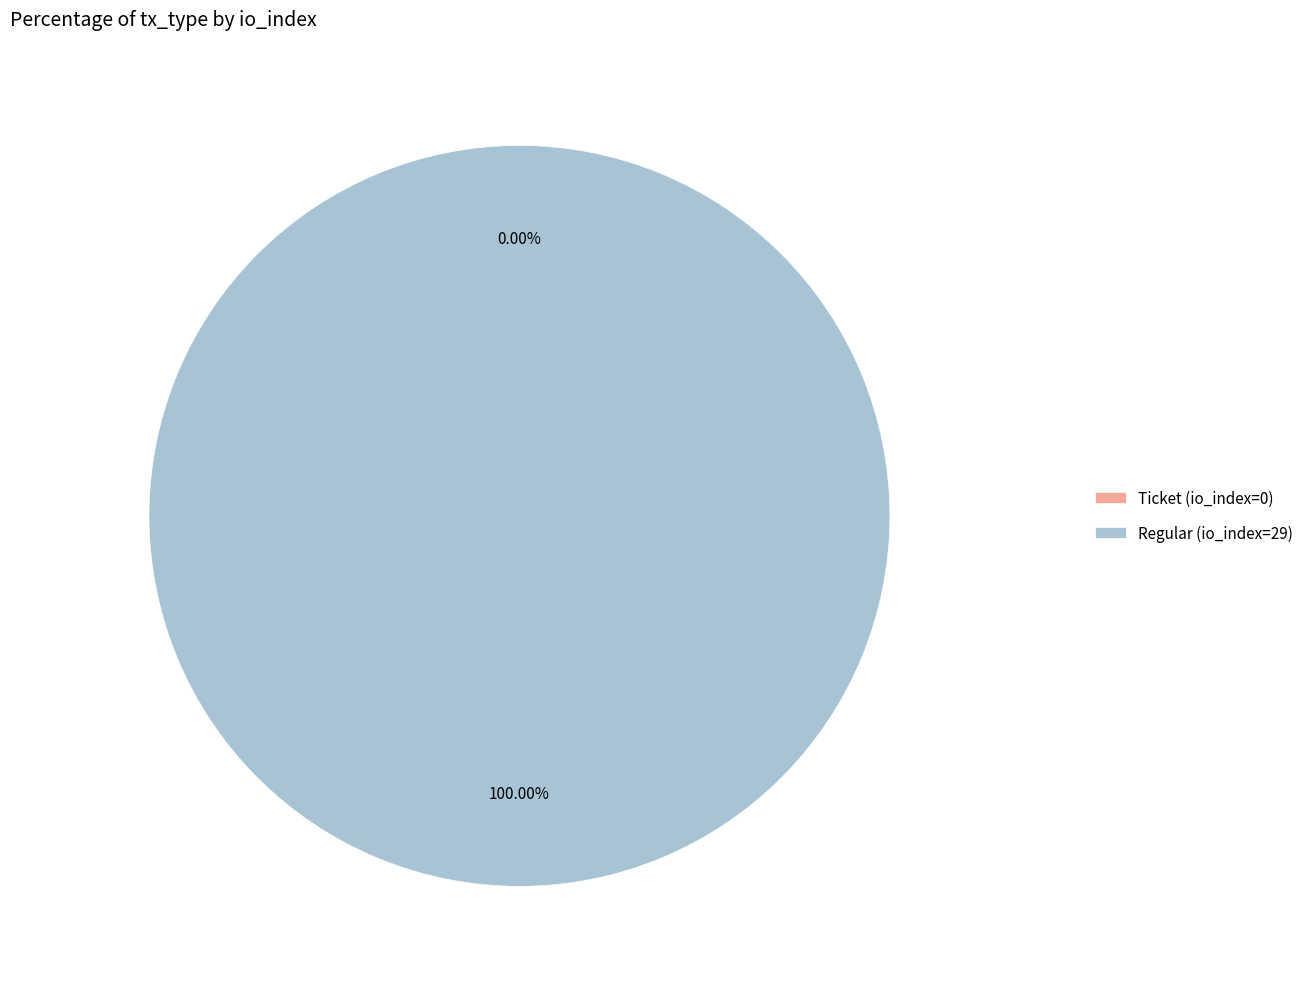

True or false: Ticket (io_index=0) accounts for 0% of the total.

True